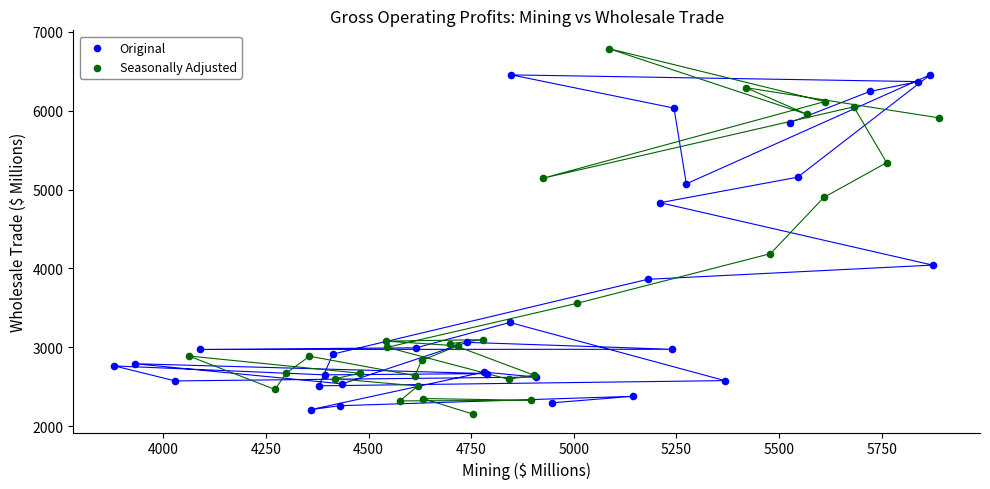

What are all the series names shown in the legend?

Original, Seasonally Adjusted